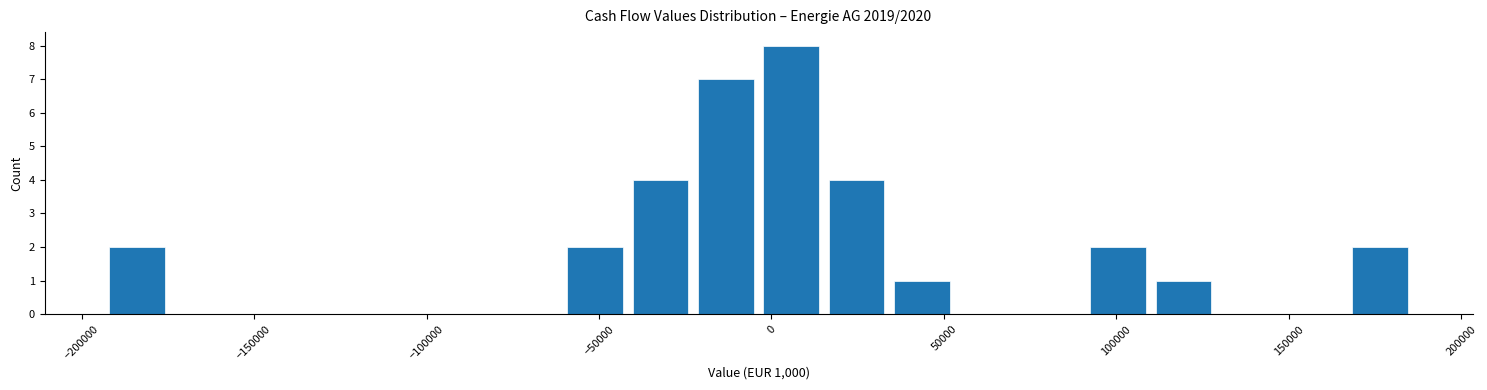

Around what value on the x-axis is the tallest bar? Give the approximate position of its centre, as read against the axis.

5000